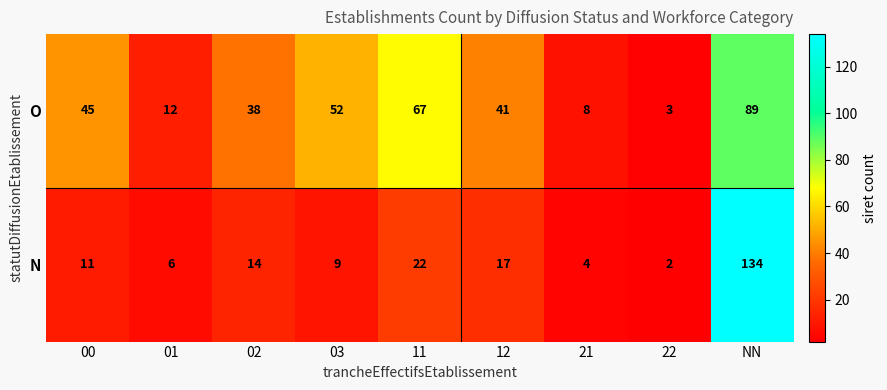

Which series has the largest total across all categories?

O